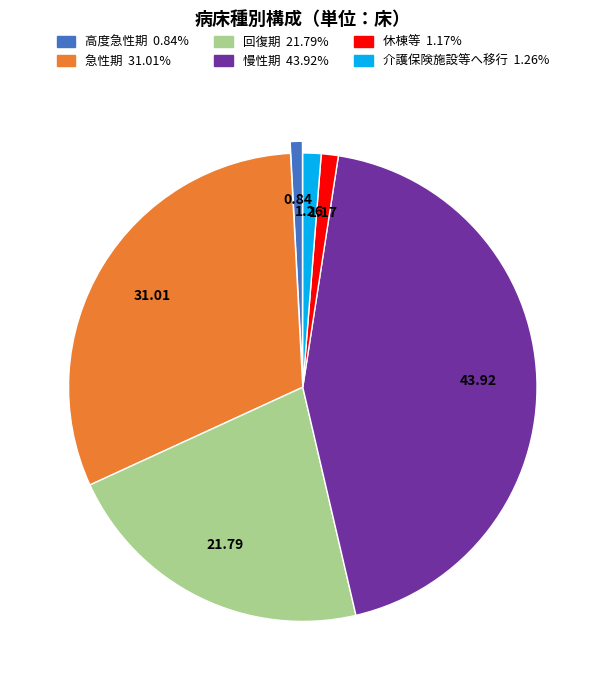

Does 介護保険施設等へ移行 account for over 50% of the chart?

No